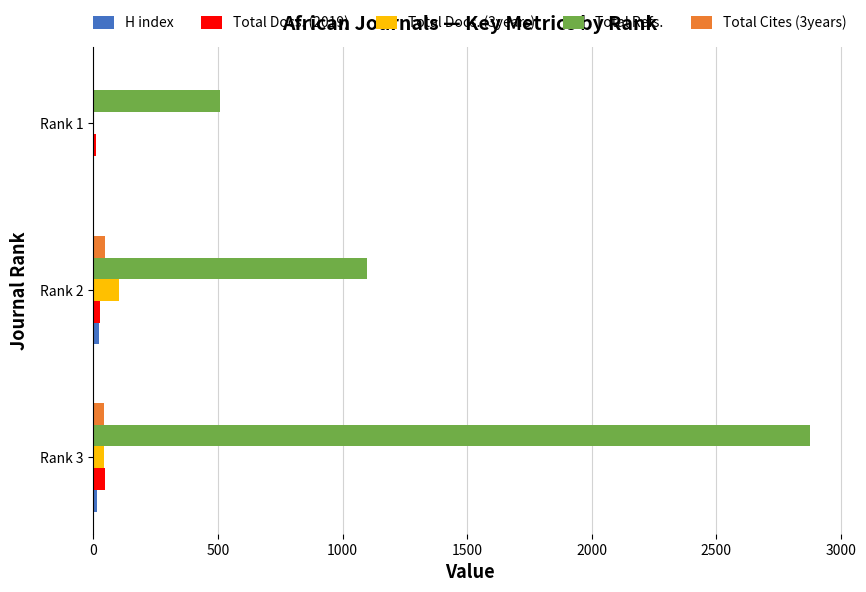

The value of Total Refs. at Rank 1 is 508. True or false?

True